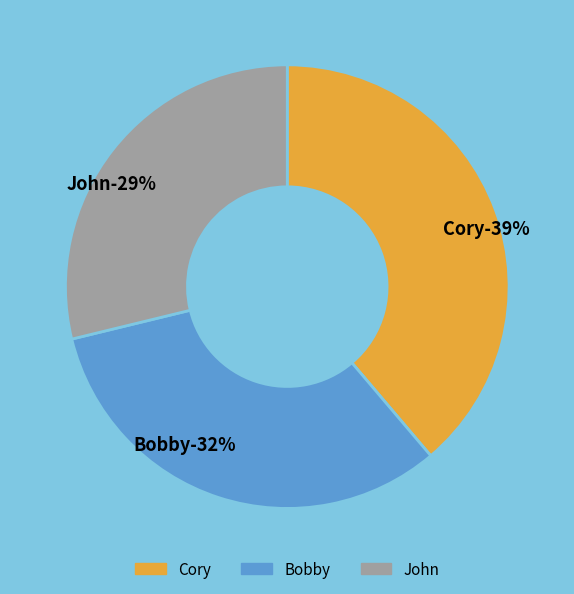

To the nearest percent, what is the combined percentage of Cory and Bobby?

71%